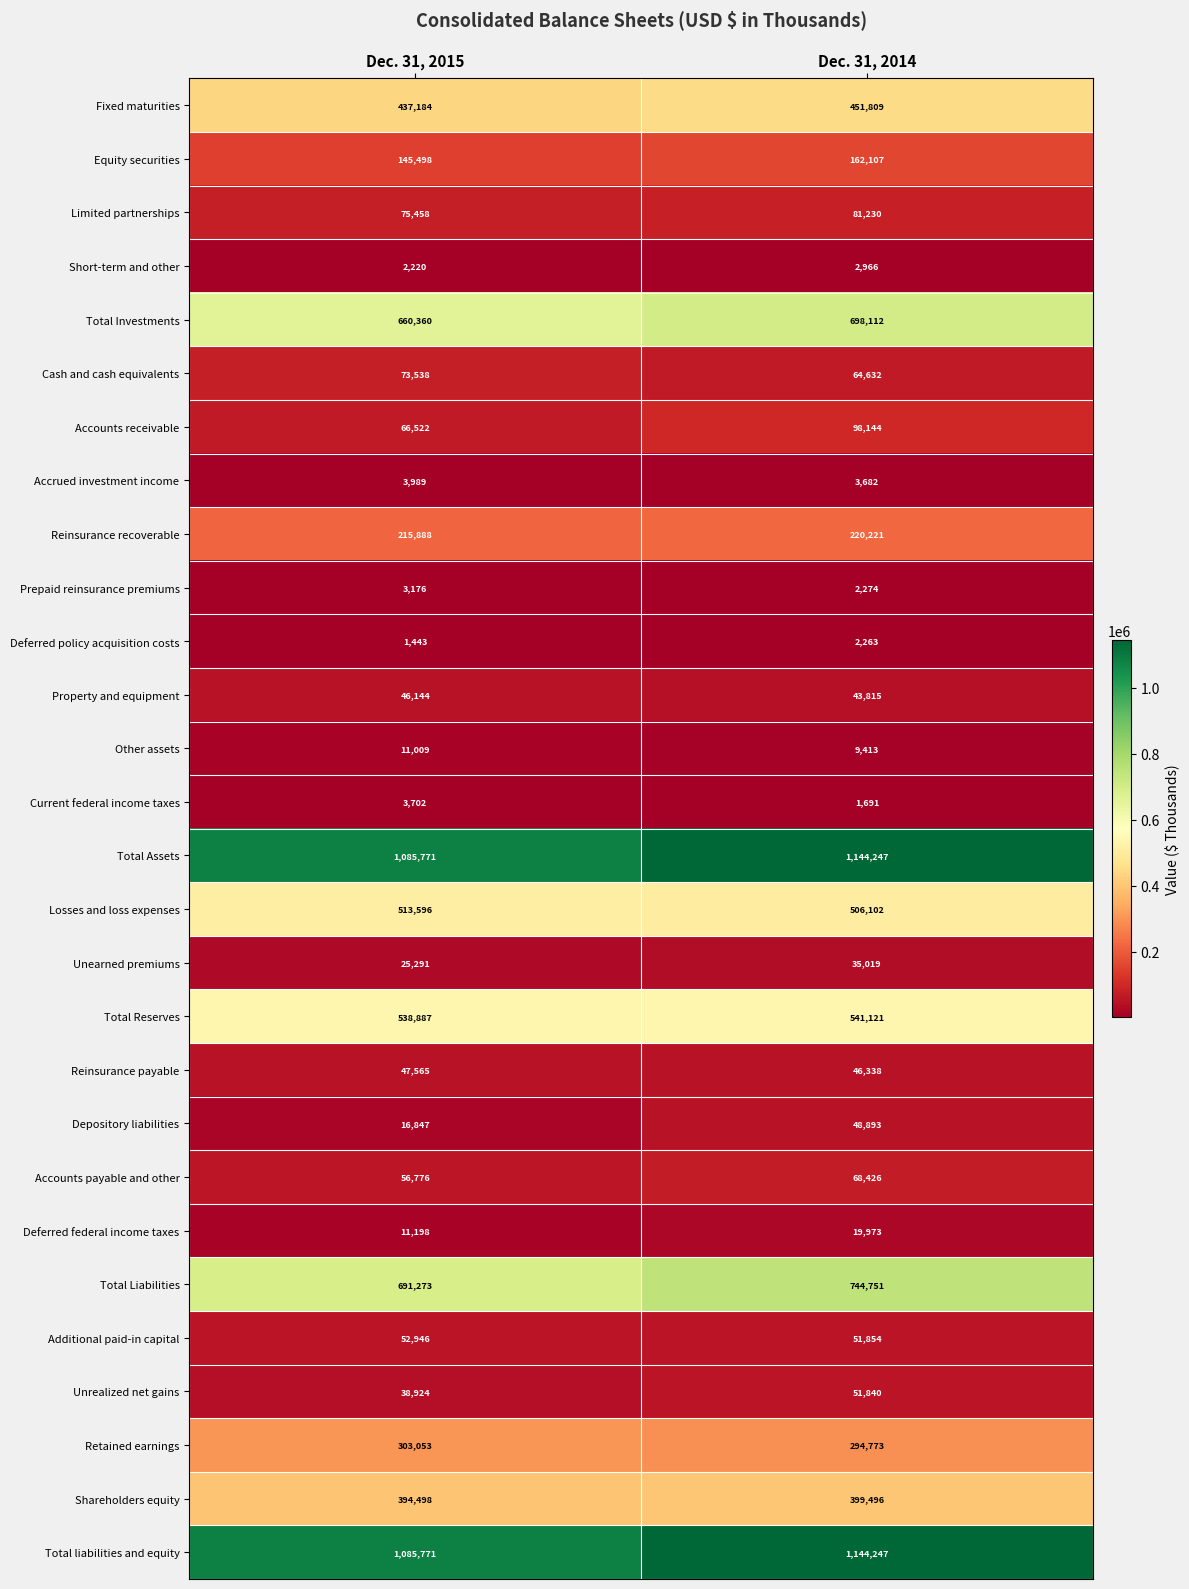

Read the Unrealized net gains value at Dec. 31, 2014.

51840